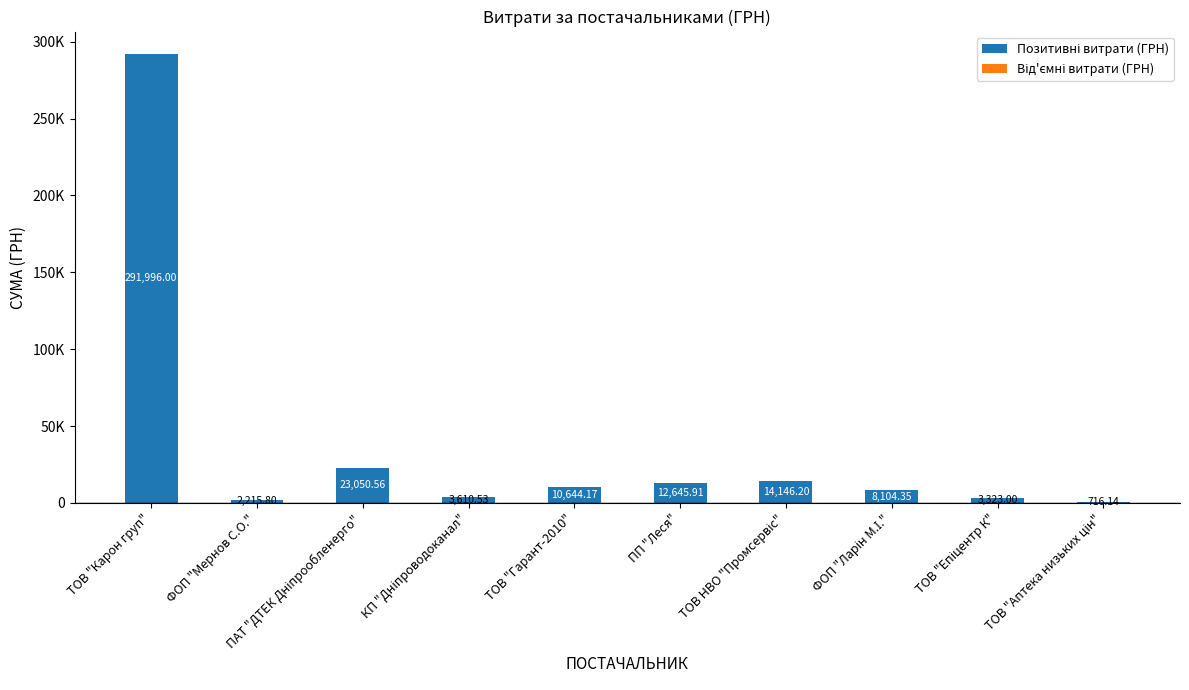

What is the sum of the values at ФОП "Ларін М.І." and КП "Дніпроводоканал"?

11714.9